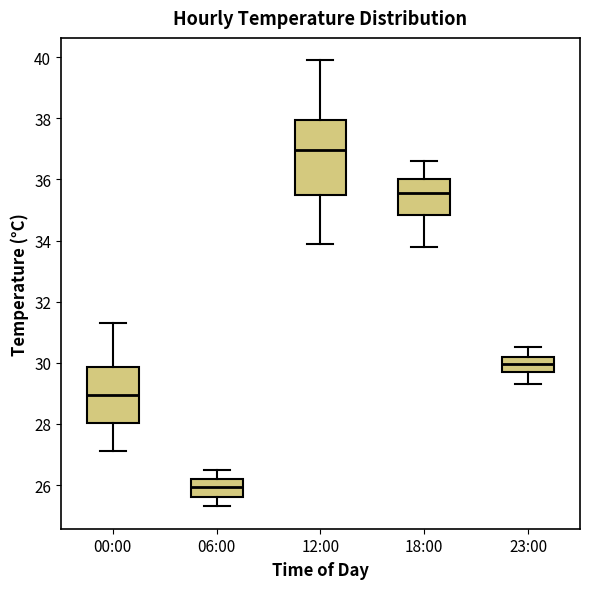

Which box's median line is the lowest?

06:00